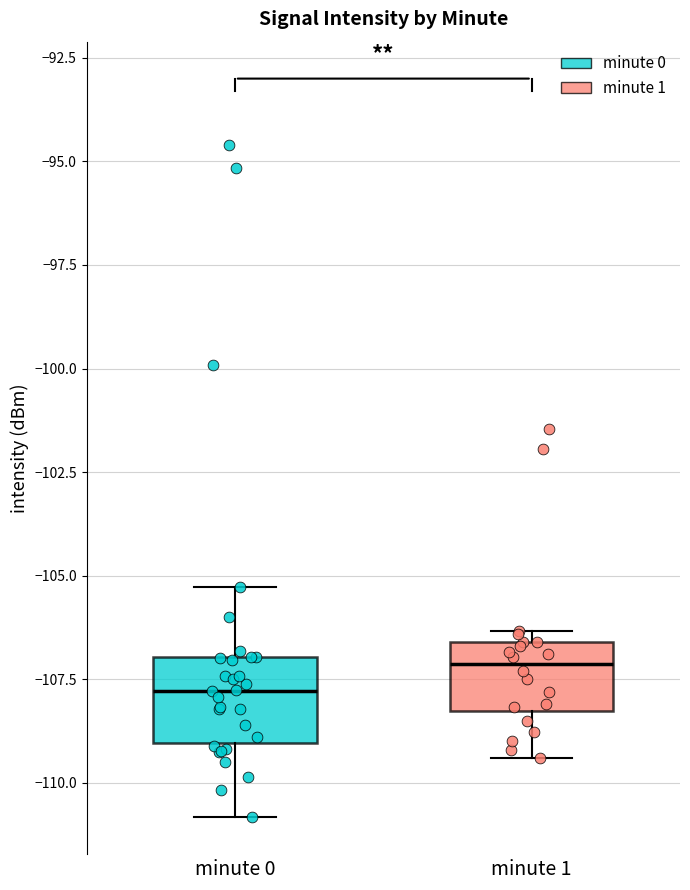

Which box's median line is the highest?

minute 1